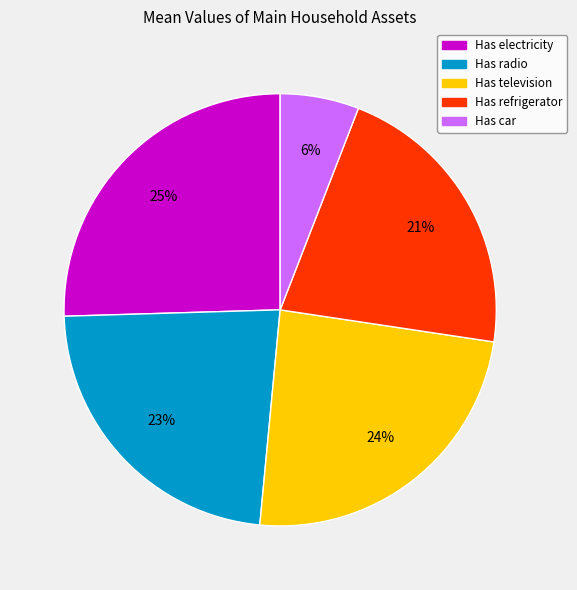

Combined, do Has electricity and Has car account for over 50%?

No